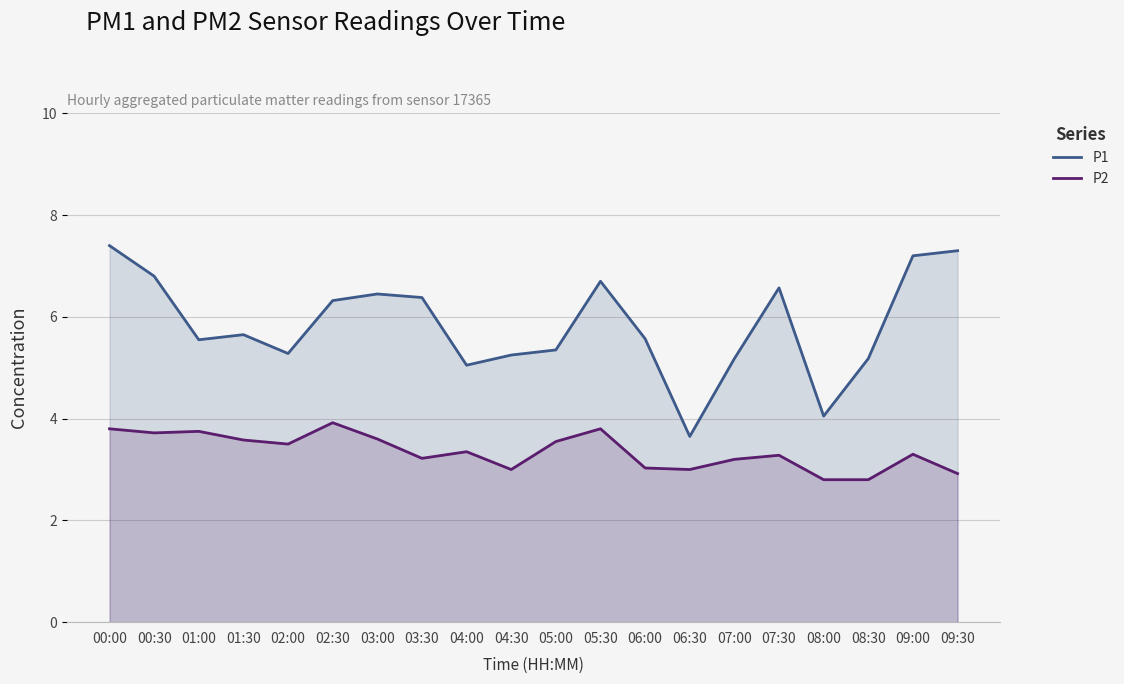

Where is P2 nearest to the value 3?

04:30